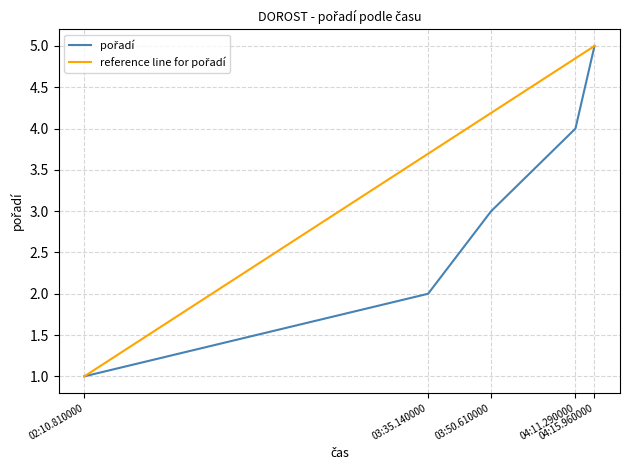

What is the minimum value shown in the chart?

1